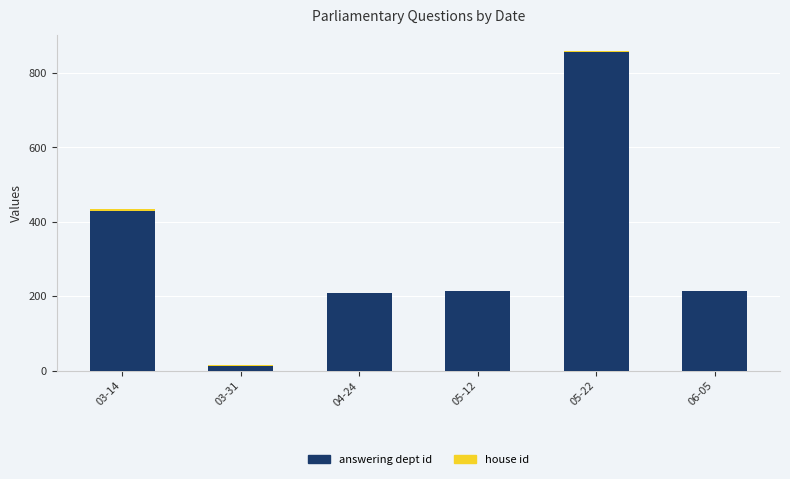

What is the difference between the answering dept id values at 05-22 and 04-24?

648